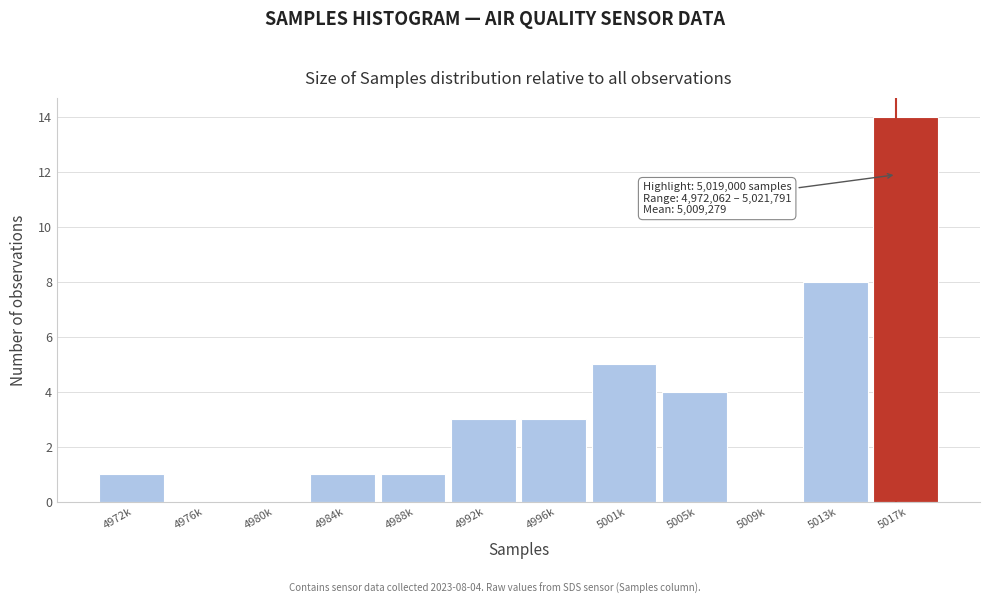

Reading left to right, extract all data points from this chart.

4972k=1	4976k=0	4980k=0	4984k=1	4988k=1	4992k=3	4996k=3	5001k=5	5005k=4	5009k=0	5013k=8	5017k=14